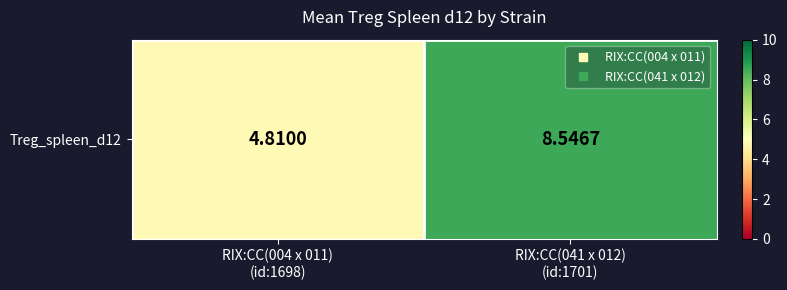

What is the sum of the values at RIX:CC(004 x 011)
(id:1698) and RIX:CC(041 x 012)
(id:1701)?

13.4